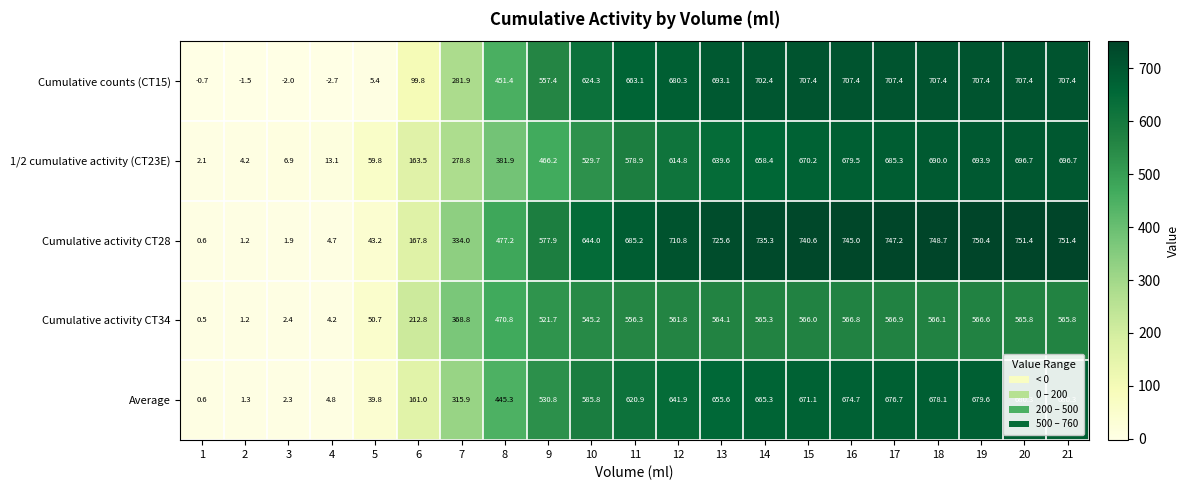

What is the difference between the maximum and minimum values in the Cumulative activity CT34 series?

566.4